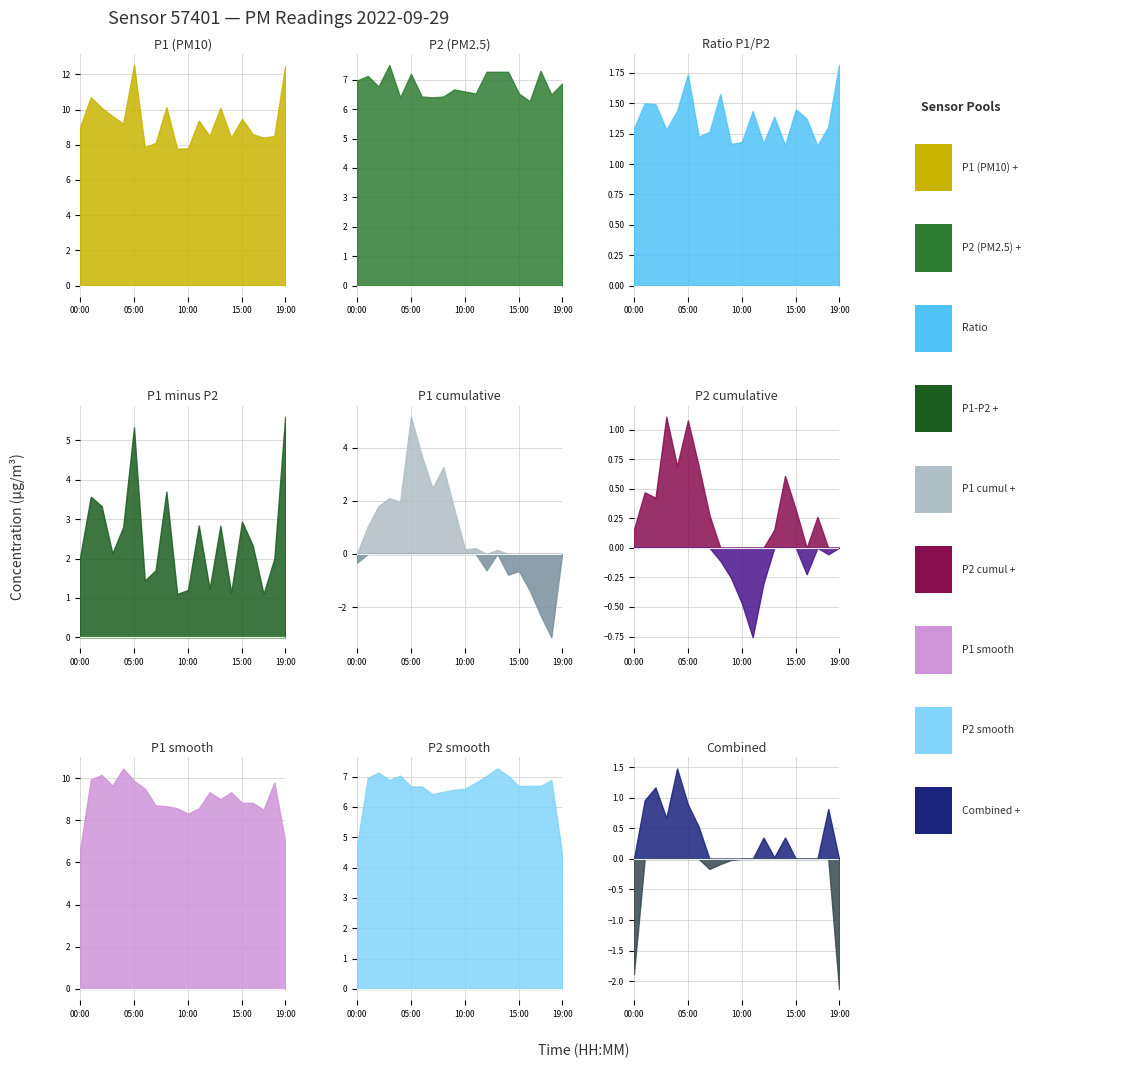

What is the approximate value of P2 at 05:00?

7.2